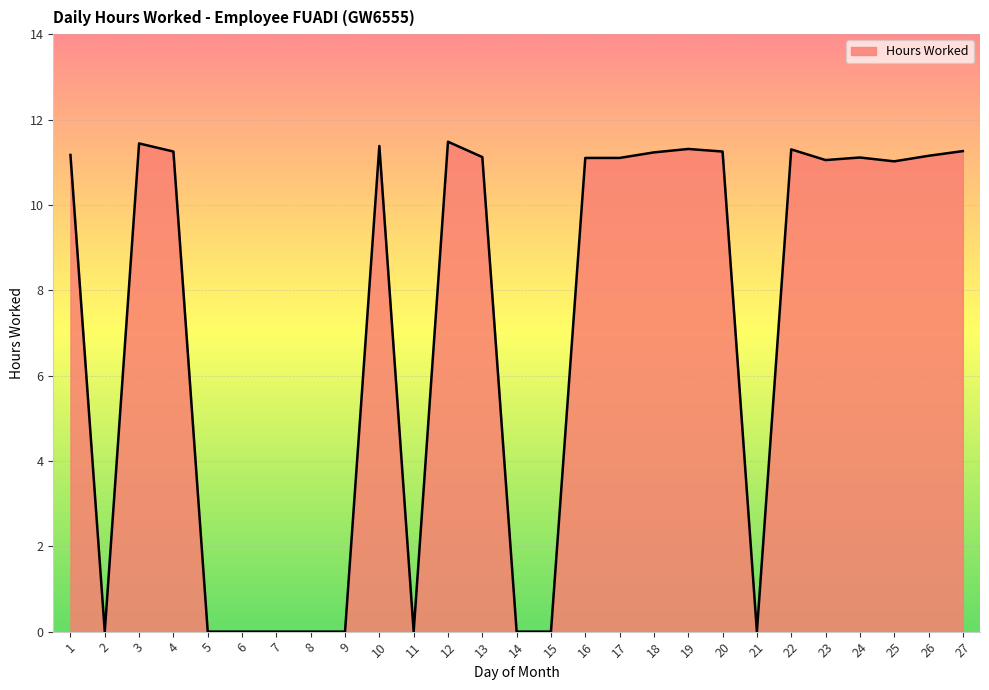

Which has a higher value, 2 or 13?

13